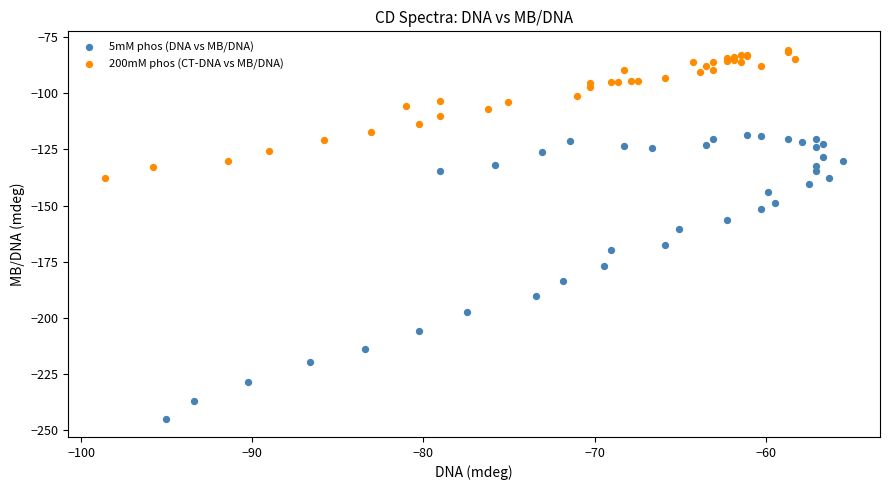

Which series has the widest spread of Y values?

5mM phos (DNA vs MB/DNA)